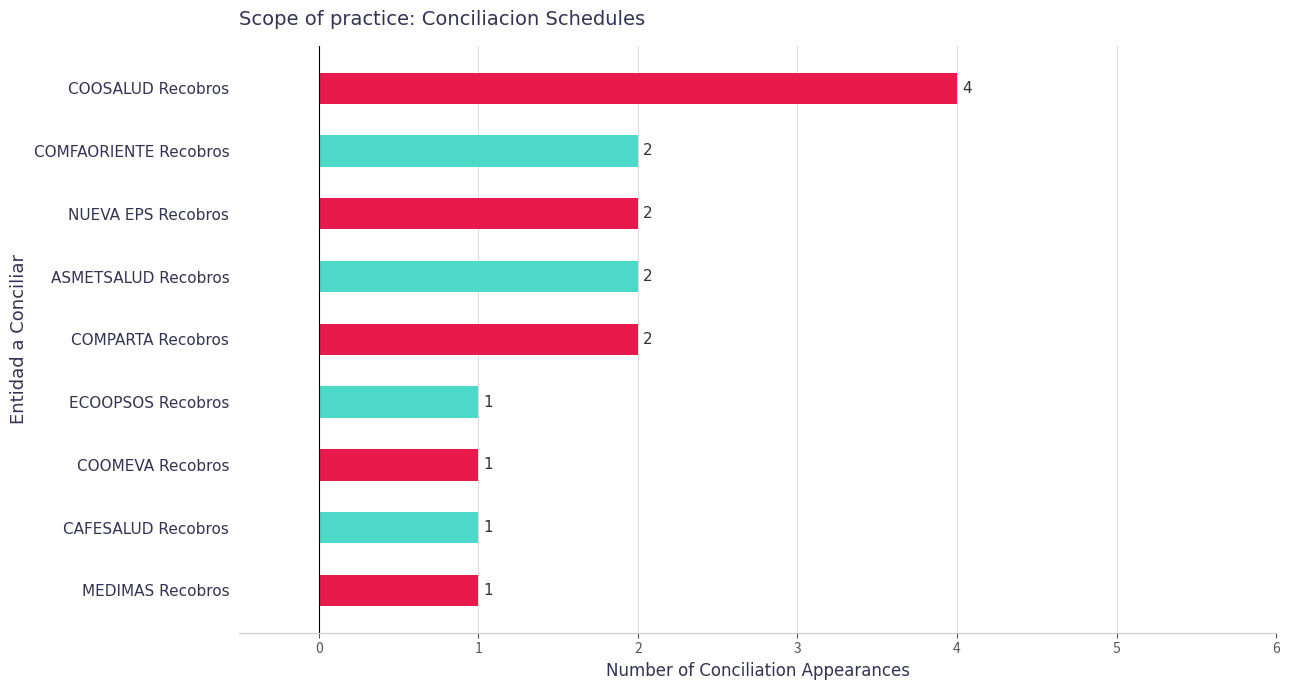

Which category has the highest value across all series?

COOSALUD Recobros